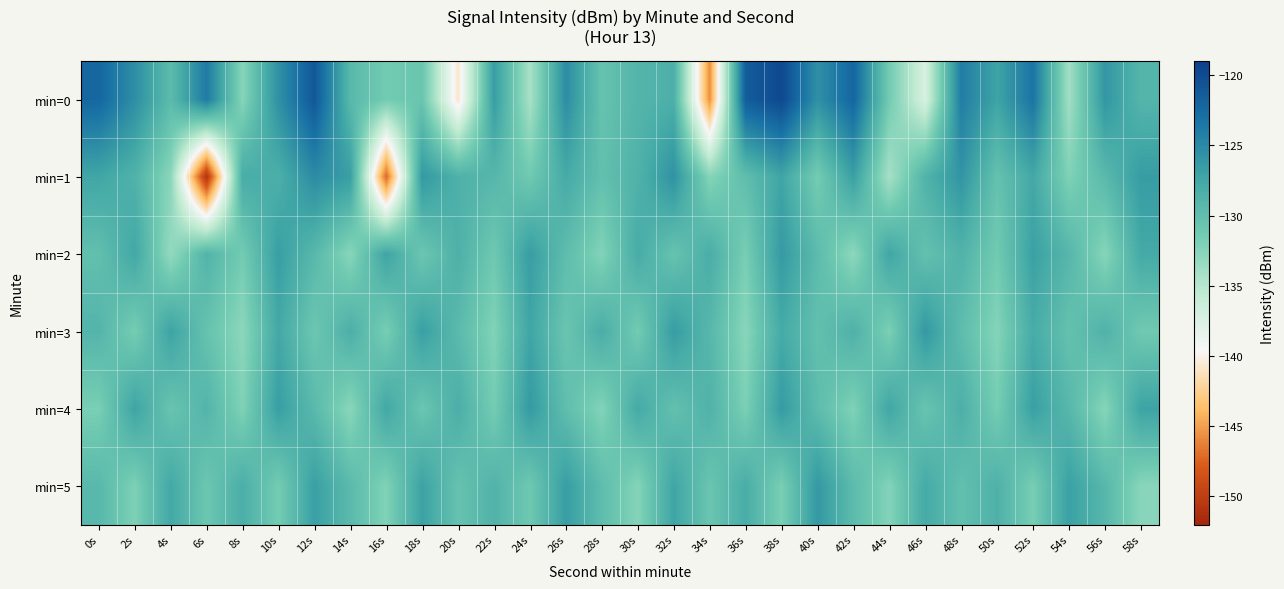

What is the smallest value displayed?

-150.8